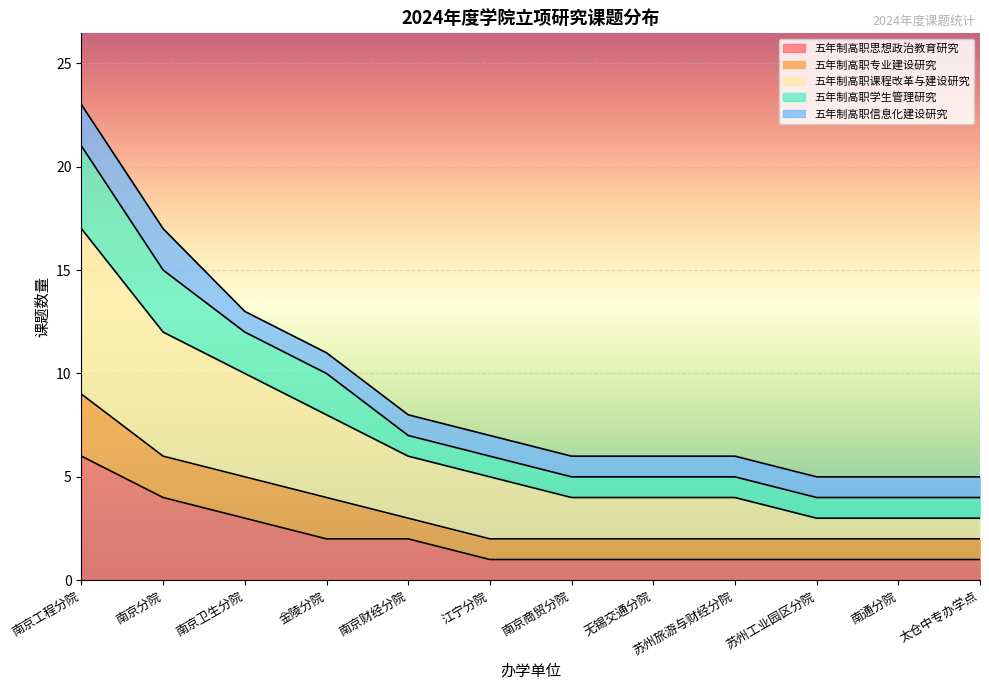

At which label does 五年制高职学生管理研究 first exceed 7?

南京工程分院